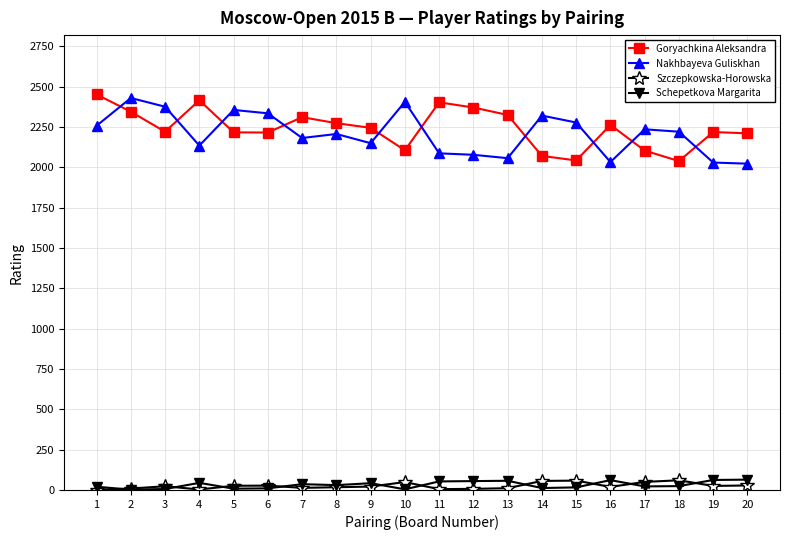

After their last crossing, which series has the higher values: Szczepkowska-Horowska or Schepetkova Margarita?

Schepetkova Margarita